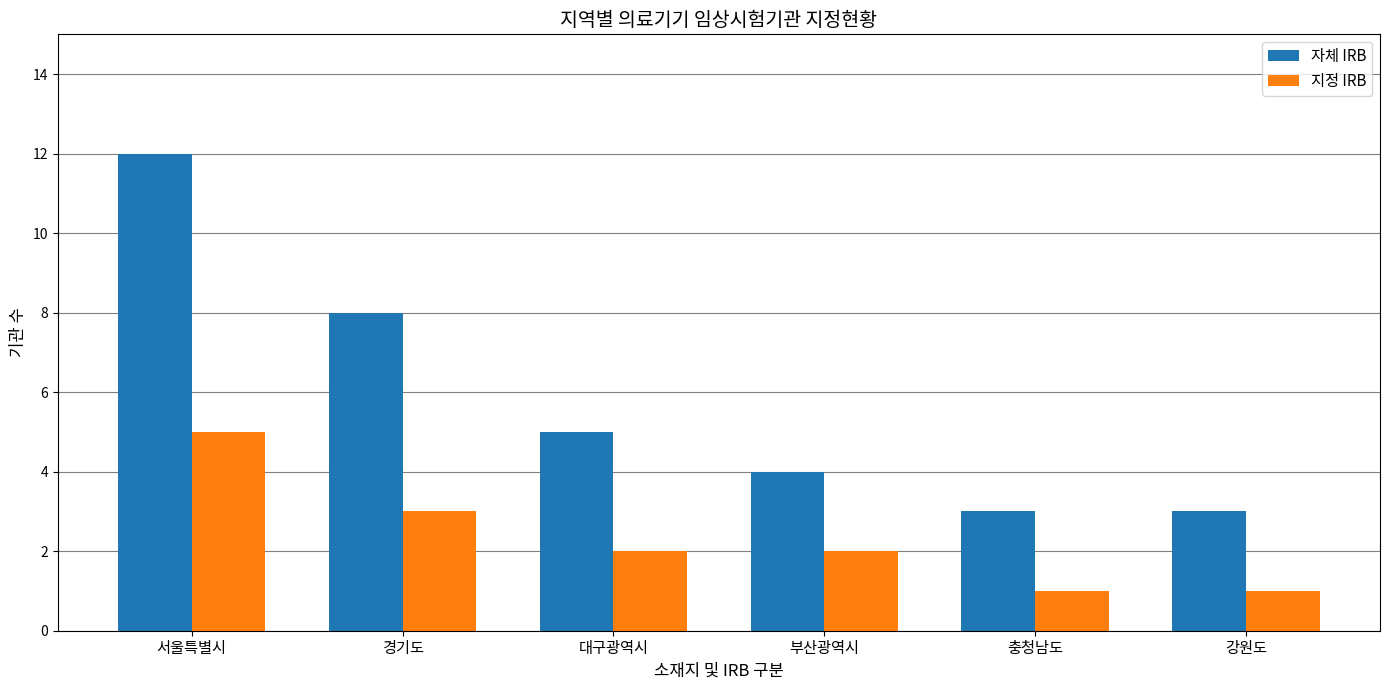

How many bars are there in total?

12